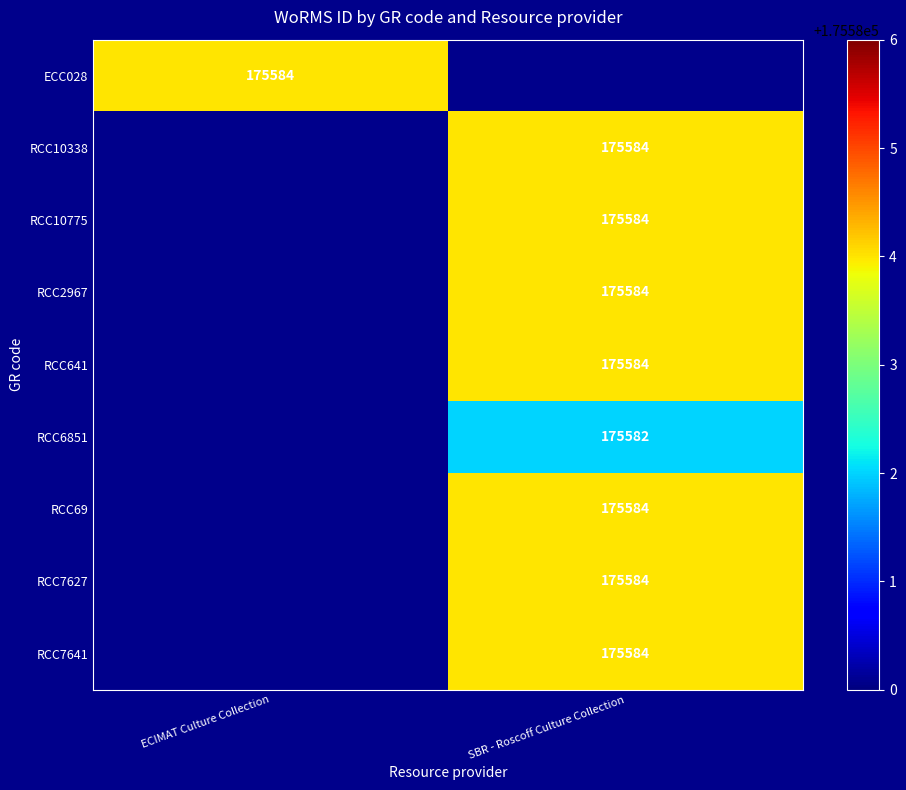

The RCC7627 series shows 91679 at SBR - Roscoff Culture Collection. True or false?

False